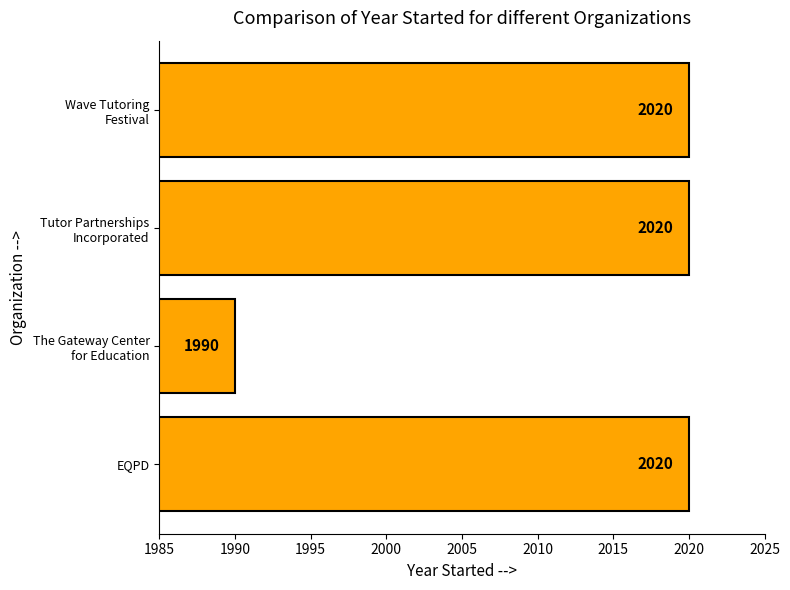

What is the difference between the second highest and minimum values?

30